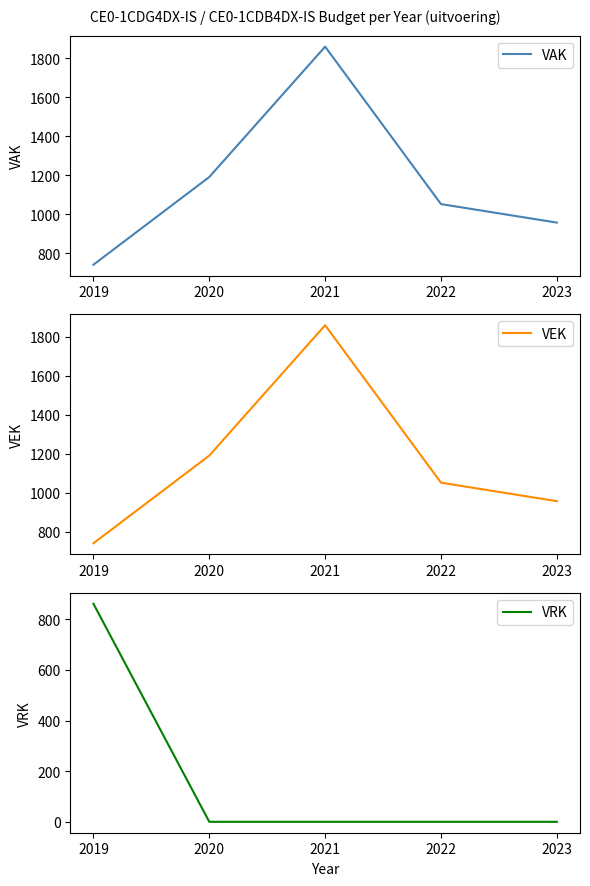

True or false: VEK and VAK intersect in this chart.

False